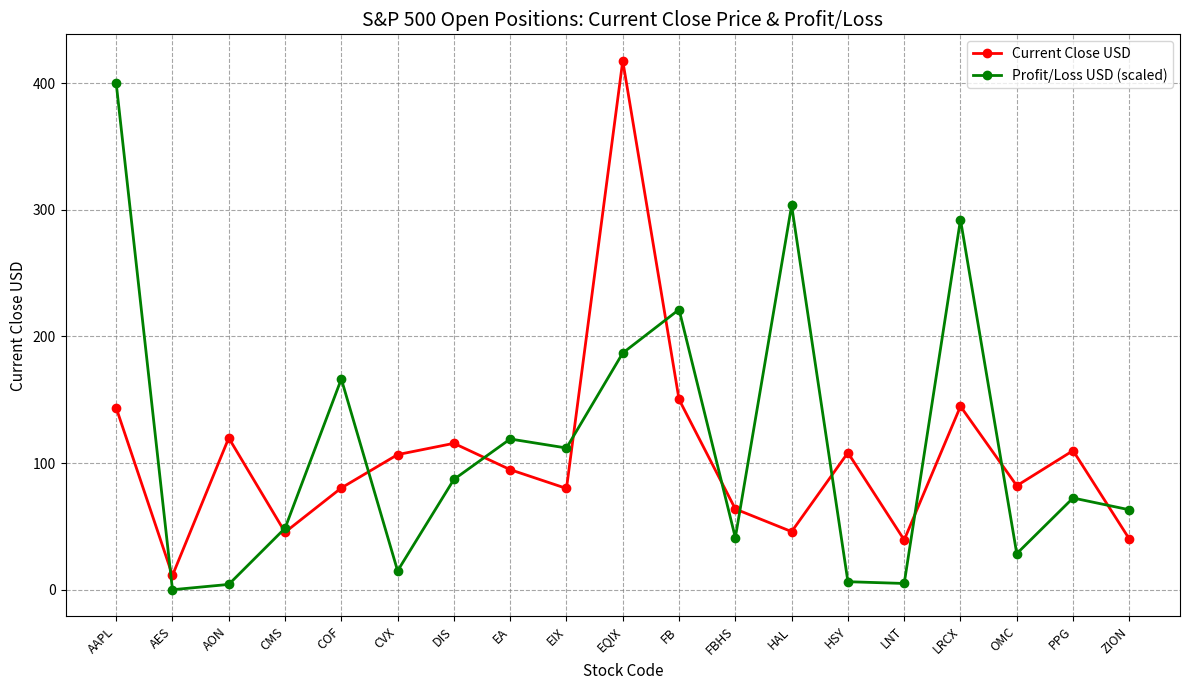

The value of Profit/Loss USD (scaled) at FBHS is 41.1. True or false?

True